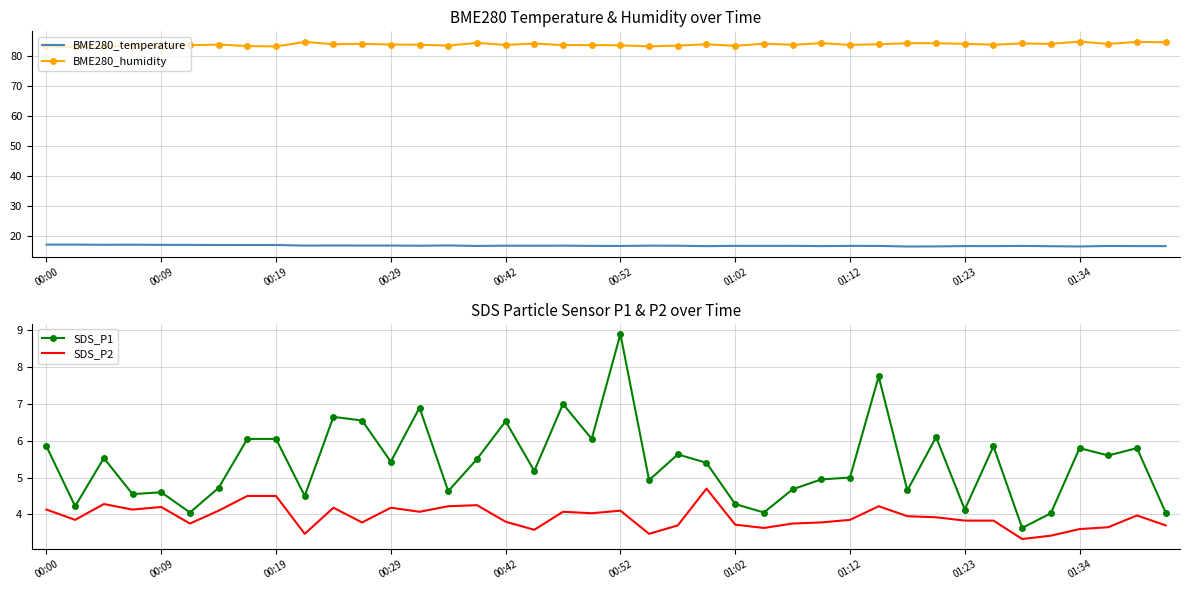

Reading left to right, extract all data points from this chart.

BME280_temperature: 17.0	17.0	16.9	16.9	16.9	16.9	16.8	16.8	16.8	16.6	16.7	16.6	16.6	16.6	16.7	16.5	16.6	16.6	16.6	16.6	16.5	16.6	16.6	16.5	16.6	16.5	16.6	16.5	16.5	16.5	16.3	16.4	16.5	16.5	16.5	16.4	16.4	16.5	16.5	16.5
BME280_humidity: 83.1	82.8	83.3	83.2	83.1	83.5	83.7	83.2	83.1	84.6	83.8	84.0	83.7	83.7	83.4	84.3	83.6	84.0	83.5	83.5	83.5	83.1	83.4	83.8	83.3	84.0	83.6	84.2	83.6	83.8	84.2	84.2	84.0	83.7	84.1	83.9	84.7	83.9	84.6	84.5
SDS_P1: 5.8	4.2	5.5	4.5	4.6	4.0	4.7	6.0	6.0	4.5	6.7	6.5	5.4	6.9	4.6	5.5	6.5	5.2	7.0	6.0	8.9	4.9	5.6	5.4	4.3	4.0	4.7	5.0	5.0	7.8	4.7	6.1	4.1	5.8	3.6	4.0	5.8	5.6	5.8	4.0
SDS_P2: 4.1	3.9	4.3	4.1	4.2	3.8	4.1	4.5	4.5	3.5	4.2	3.8	4.2	4.1	4.2	4.2	3.8	3.6	4.1	4.0	4.1	3.5	3.7	4.7	3.7	3.6	3.8	3.8	3.9	4.2	4.0	3.9	3.8	3.8	3.3	3.4	3.6	3.6	4.0	3.7